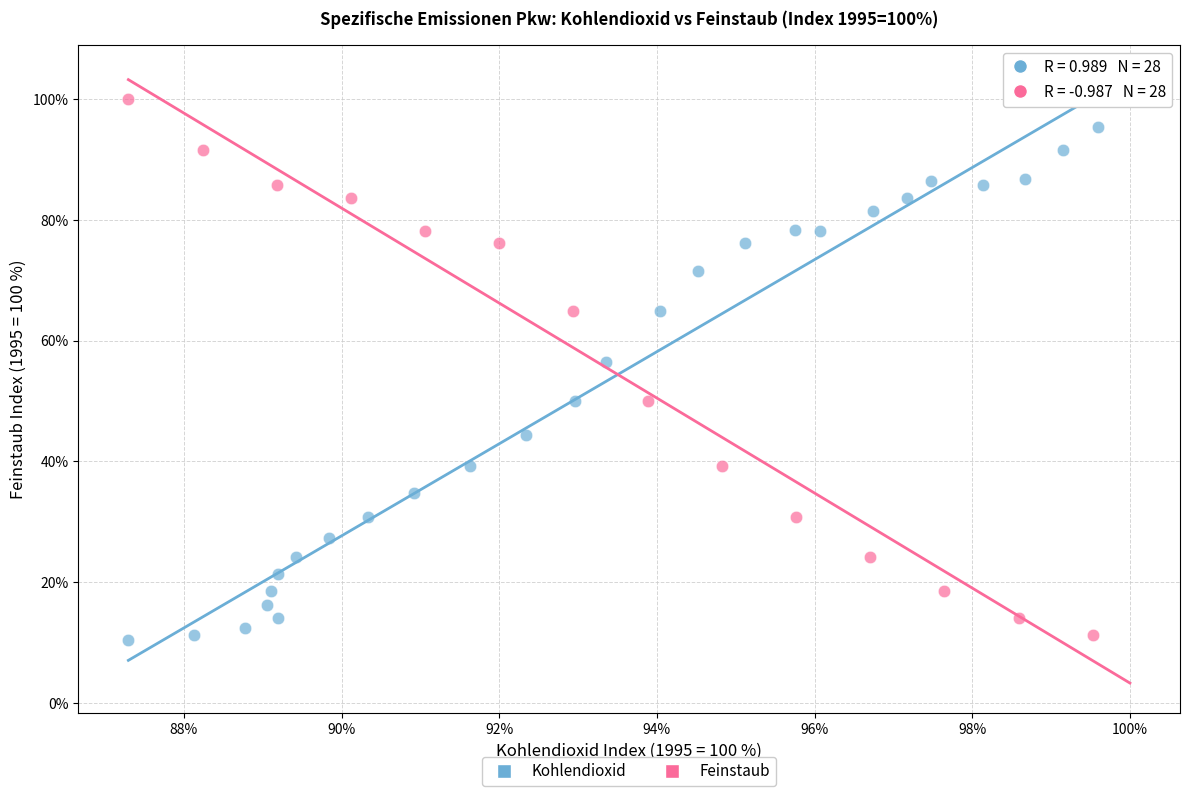

What are all the series names shown in the legend?

Kohlendioxid, Feinstaub